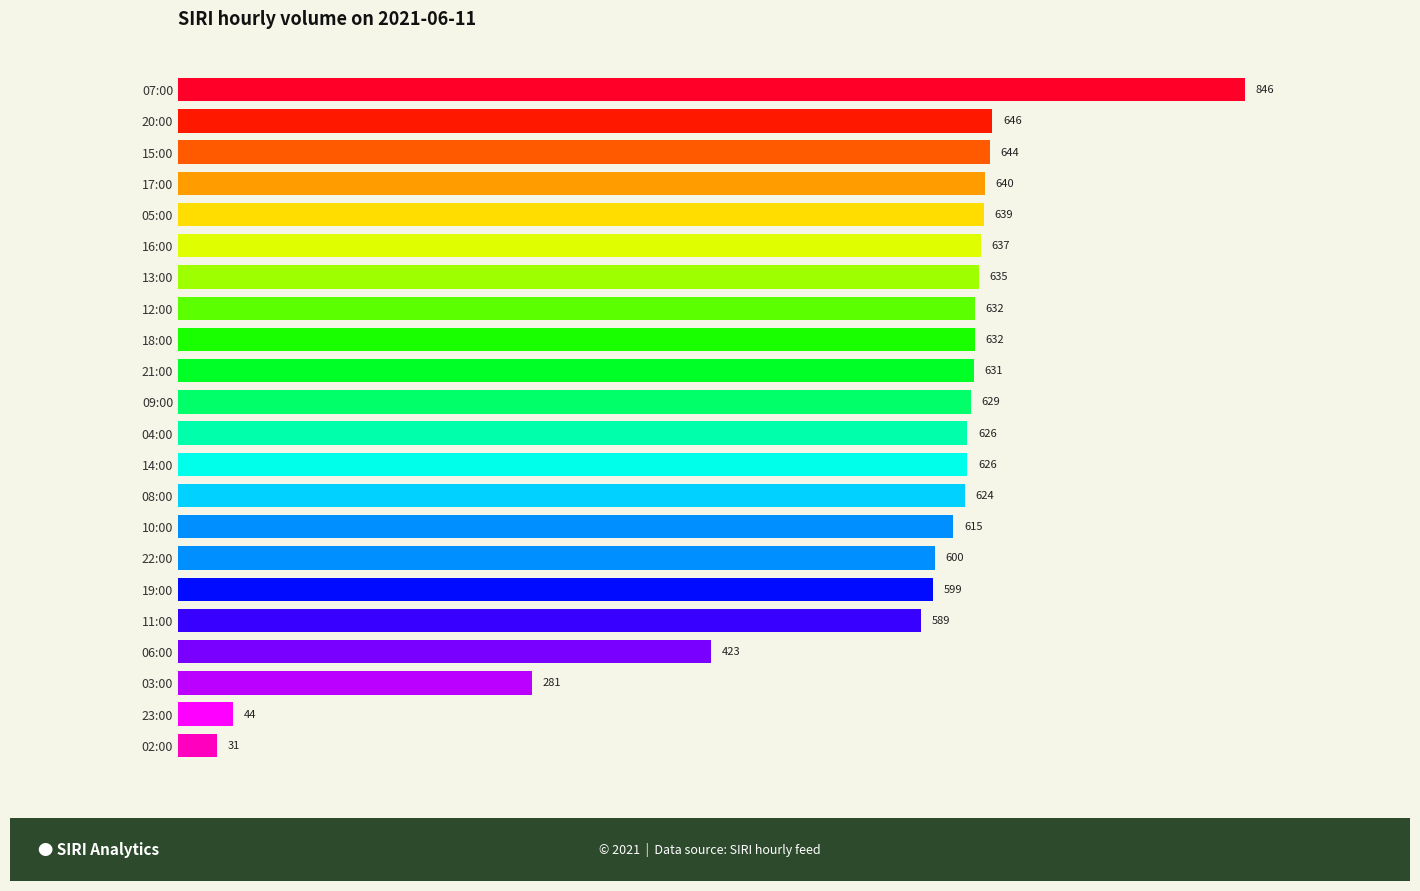

Which has a higher value, 03:00 or 15:00?

15:00